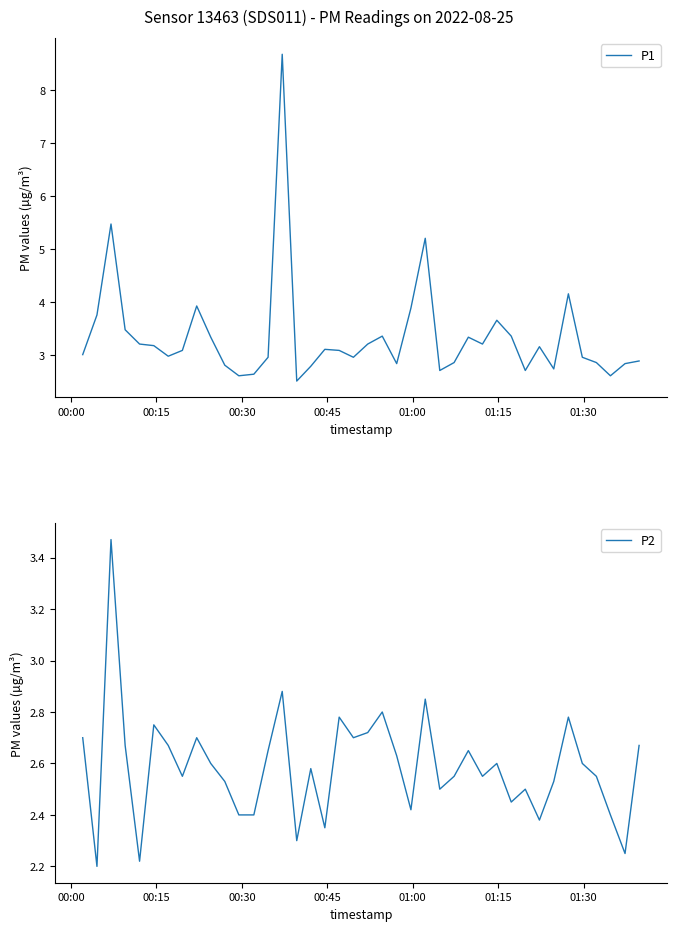

What is the lowest value of the P1 series?

2.5